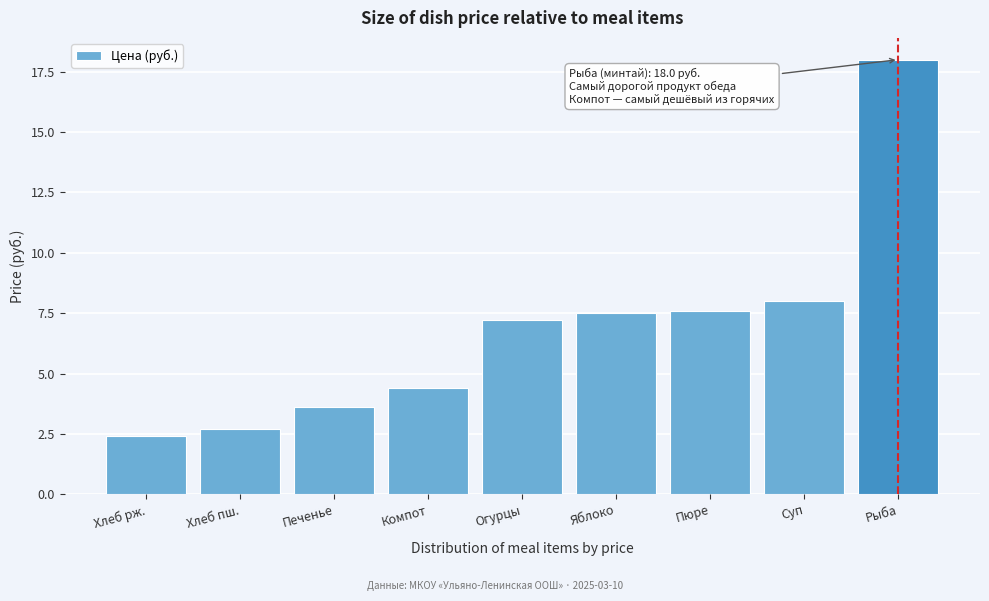

Reading left to right, extract all data points from this chart.

2.4	2.7	3.6	4.4	7.2	7.5	7.6	8.0	18.0